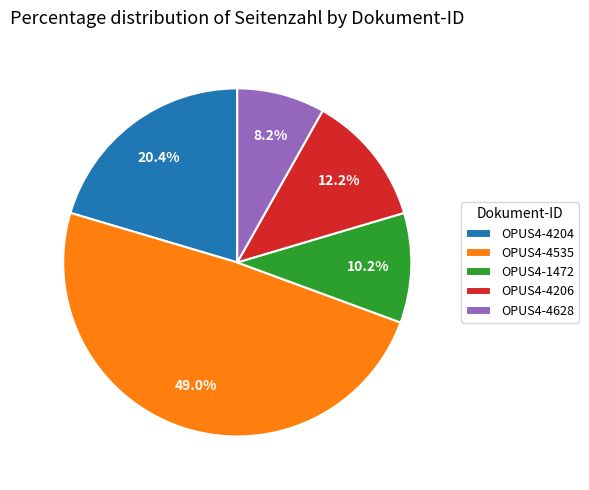

Is it true that OPUS4-4628 is 8% of the pie?

True